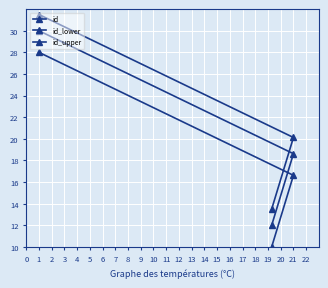

List the labels in order of id value, smallest first.

0, 1, 2